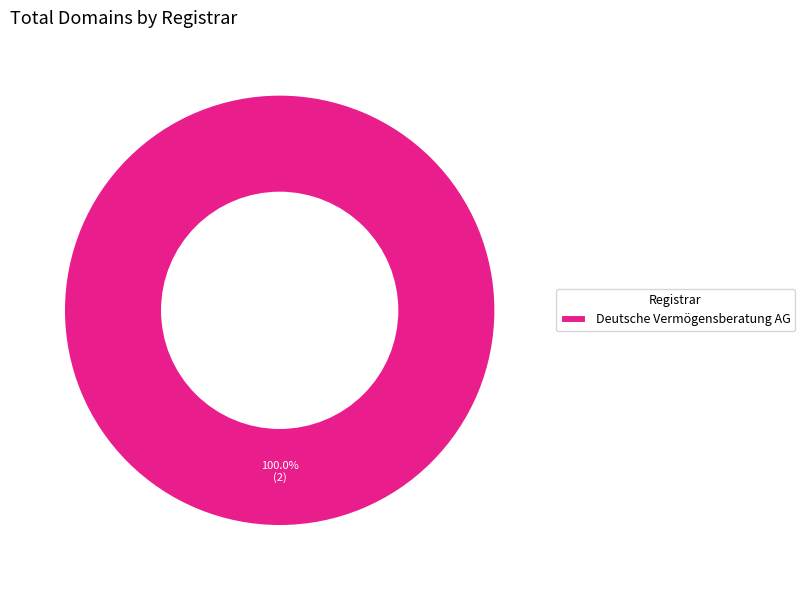

The Deutsche Vermögensberatung AG slice represents 100% of the pie. True or false?

True